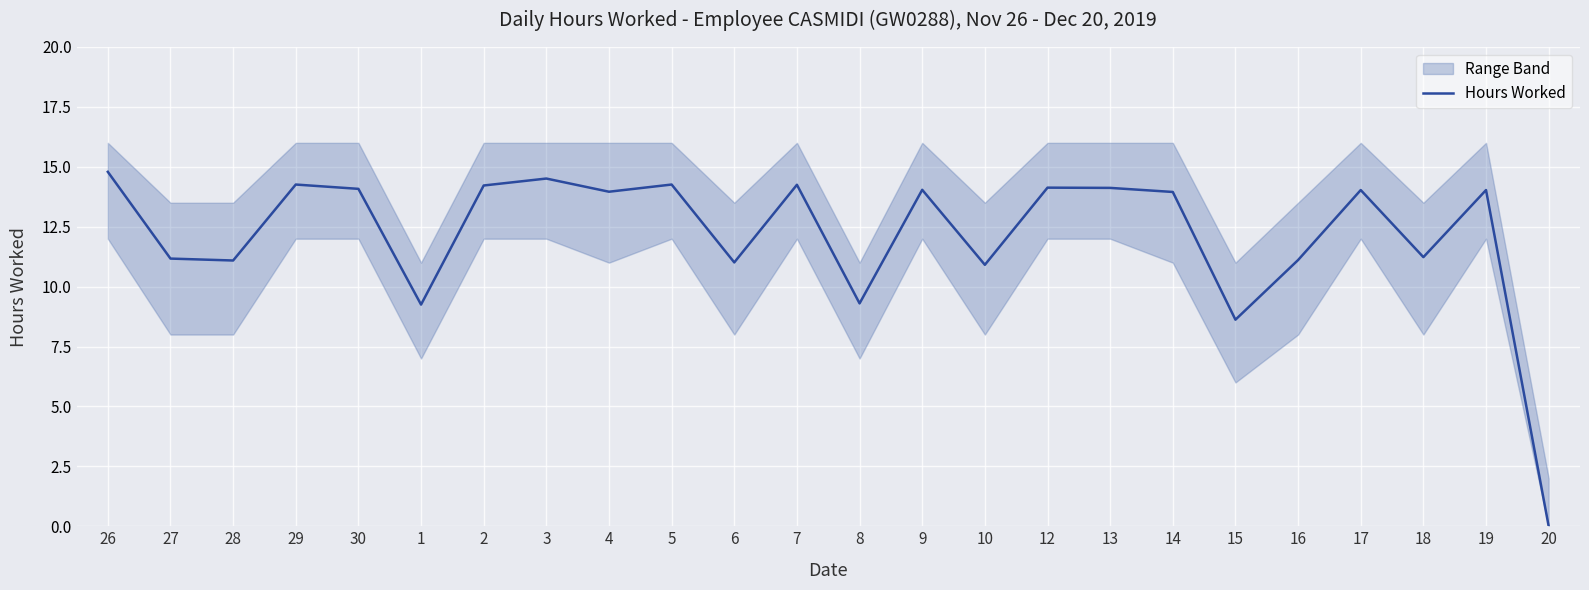

True or false: the data has more than 1 interior local peaks.

True